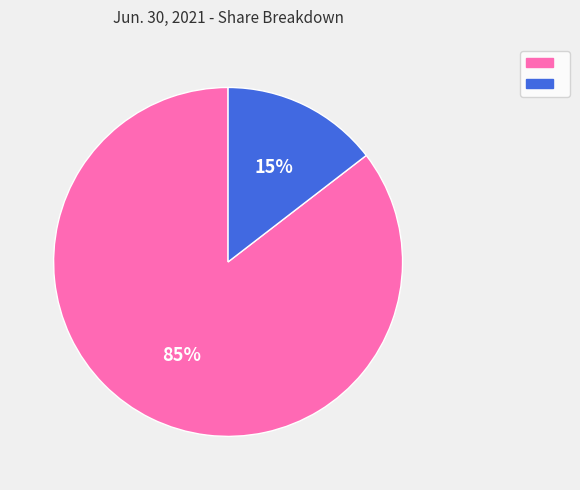

Does any single category account for the majority?

Yes